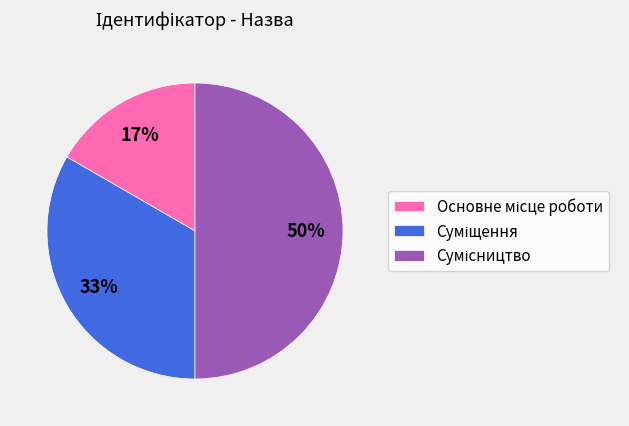

To the nearest percent, what is the average slice percentage?

33%